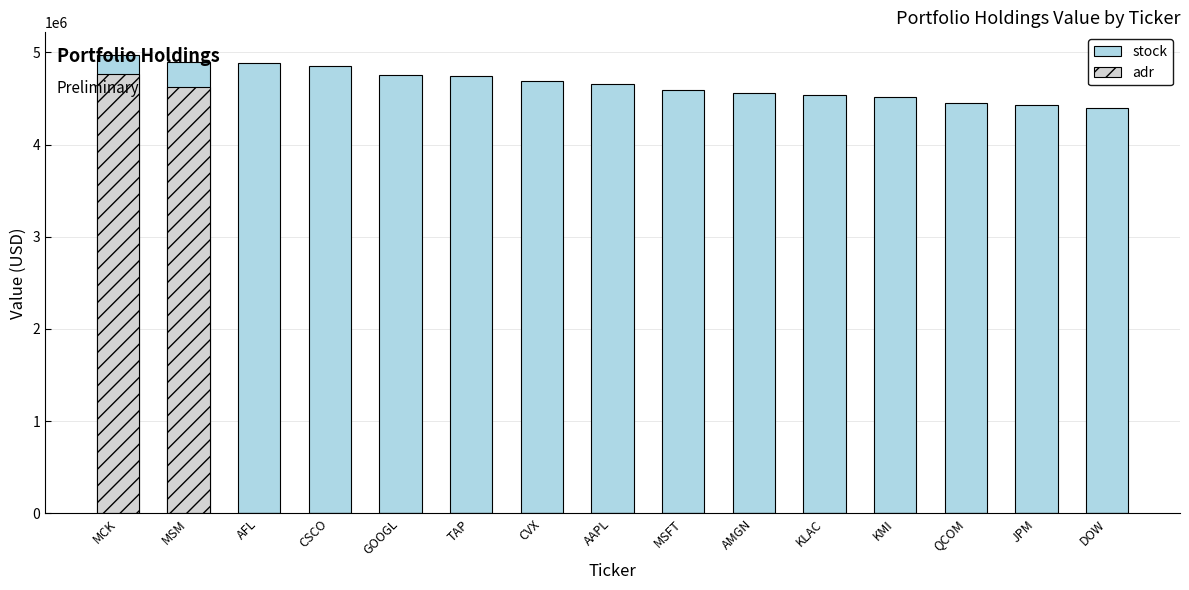

At which label does stock reach its minimum?

DOW